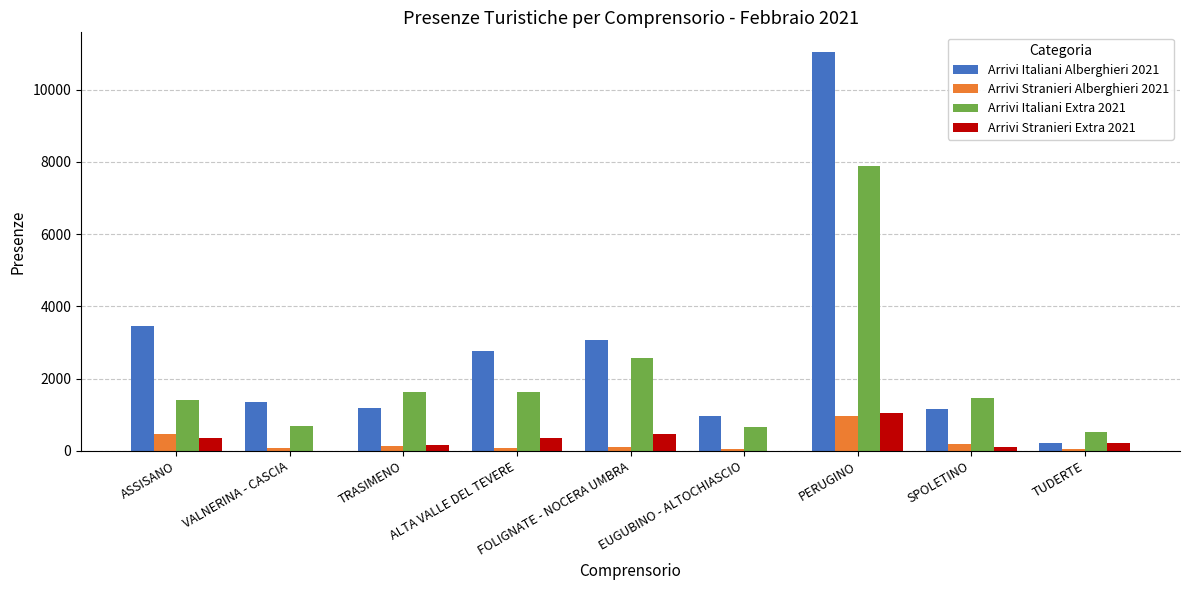

Is the value of Arrivi Stranieri Alberghieri 2021 at ASSISANO greater than the value of Arrivi Stranieri Extra 2021 at TUDERTE?

Yes